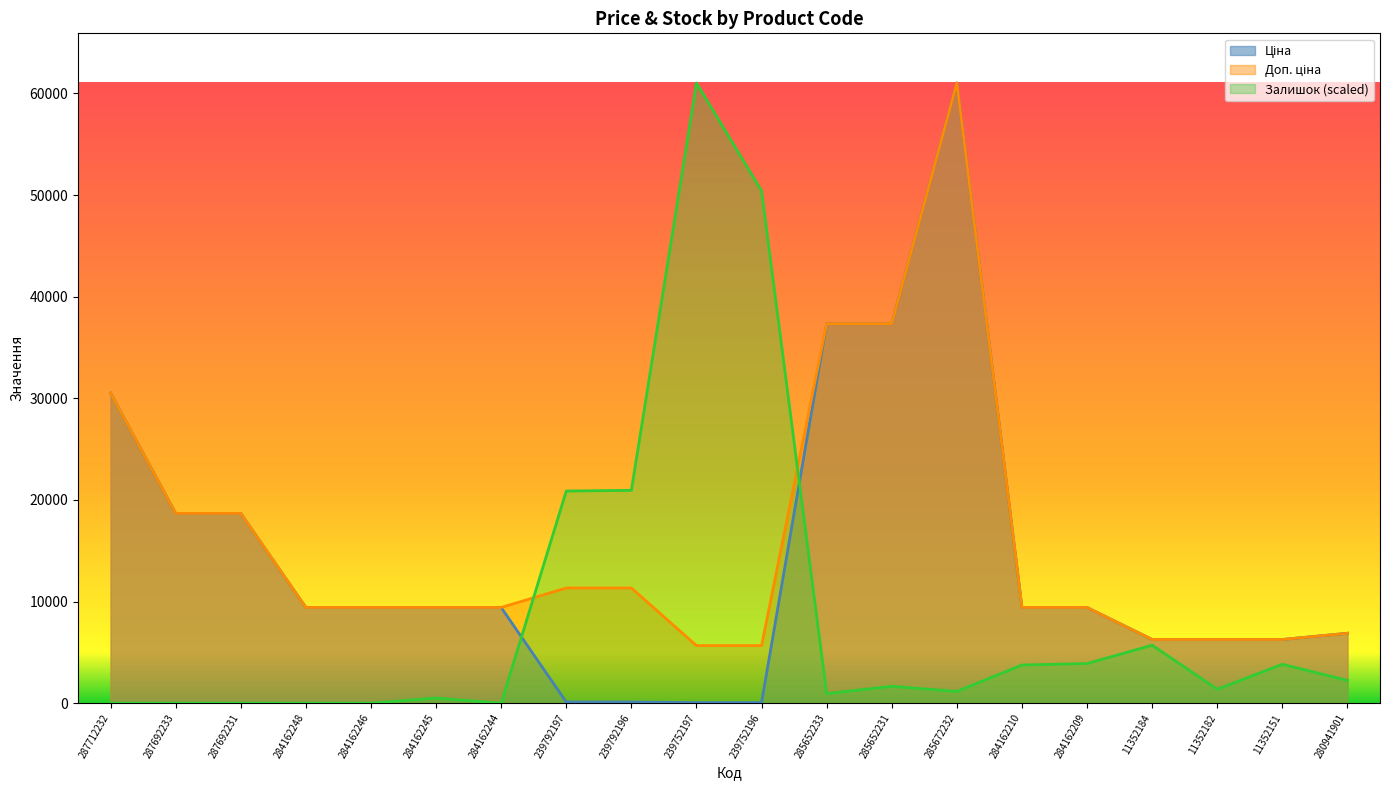

Is it true that Залишок equals -21343.7 at 287692233?

False